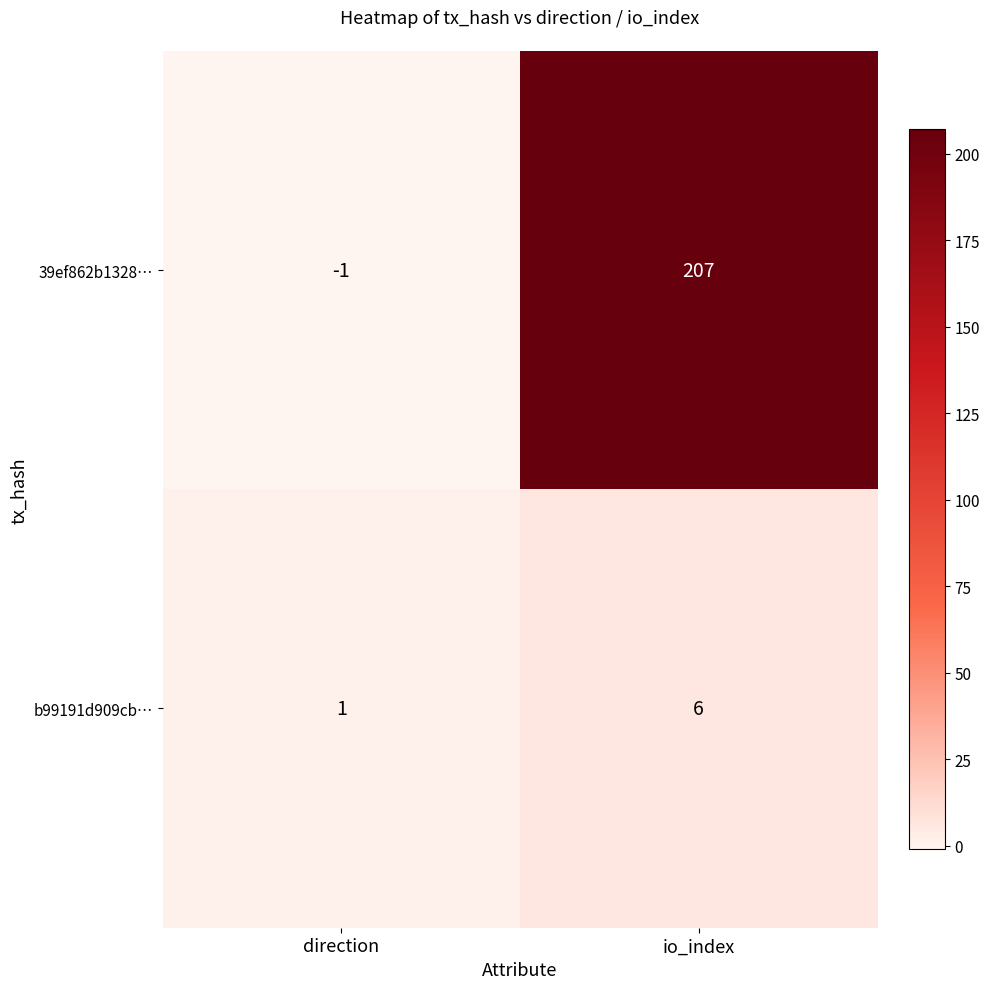

At which label is 39ef862b1328… closest to 103?

direction